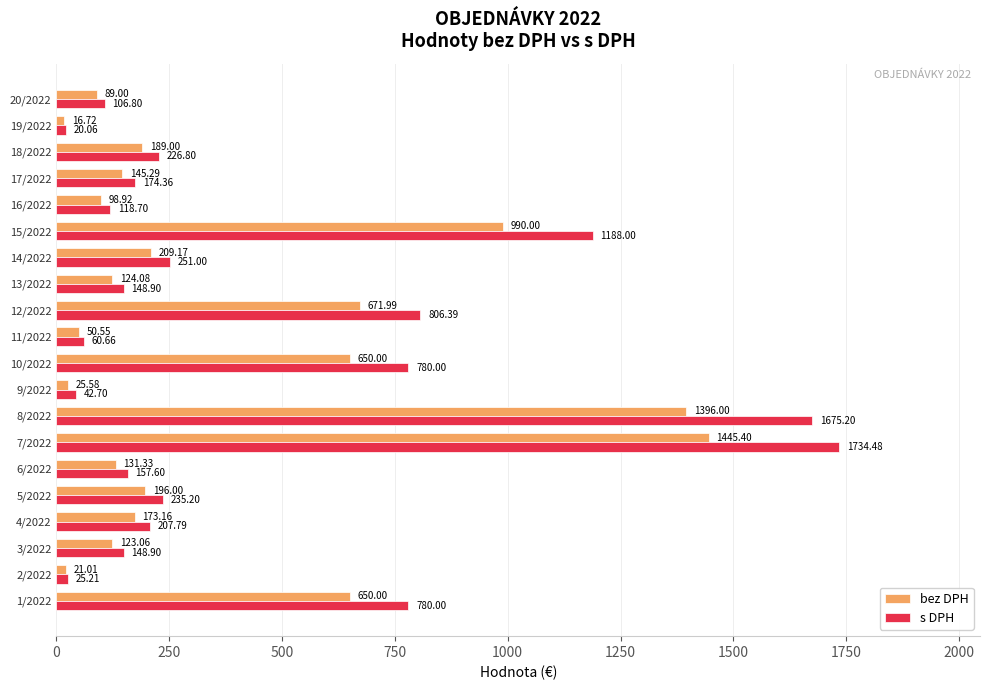

Rank the series by their maximum value, from lowest to highest.

bez DPH, s DPH